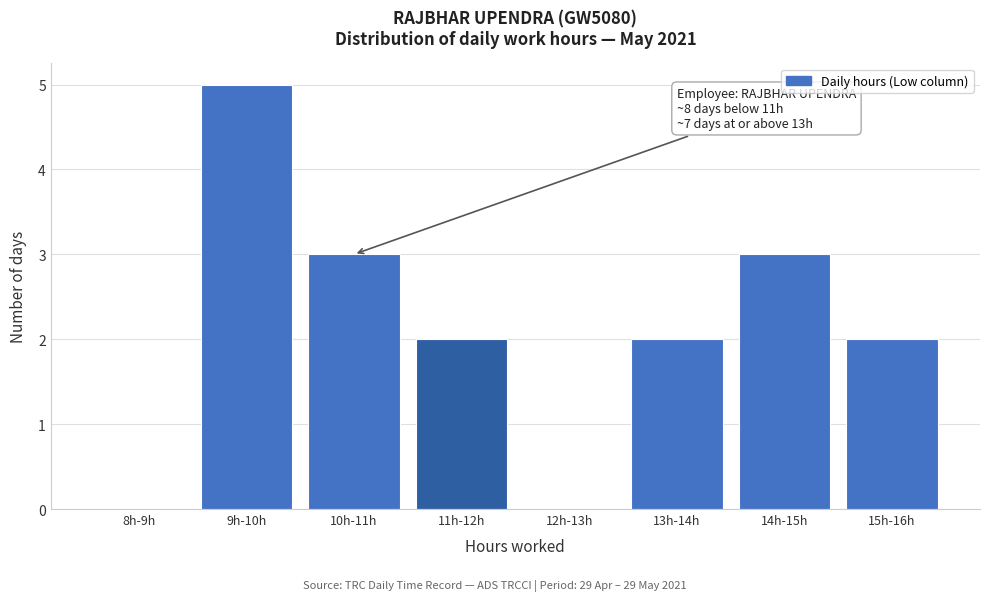

Reading right to left, transcribe all the data shown in this chart.

15h-16h=2	14h-15h=3	13h-14h=2	12h-13h=0	11h-12h=2	10h-11h=3	9h-10h=5	8h-9h=0